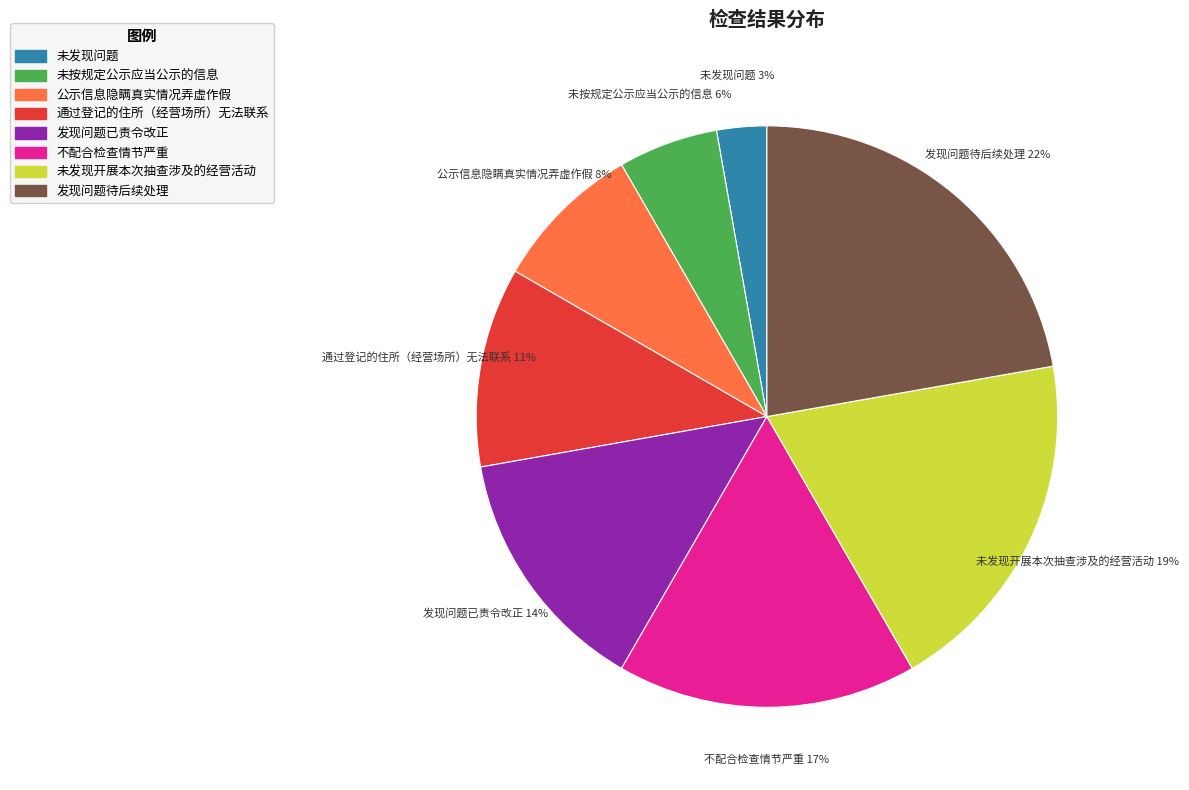

What percentage is the 未按规定公示应当公示的信息 slice, to the nearest percent?

6%